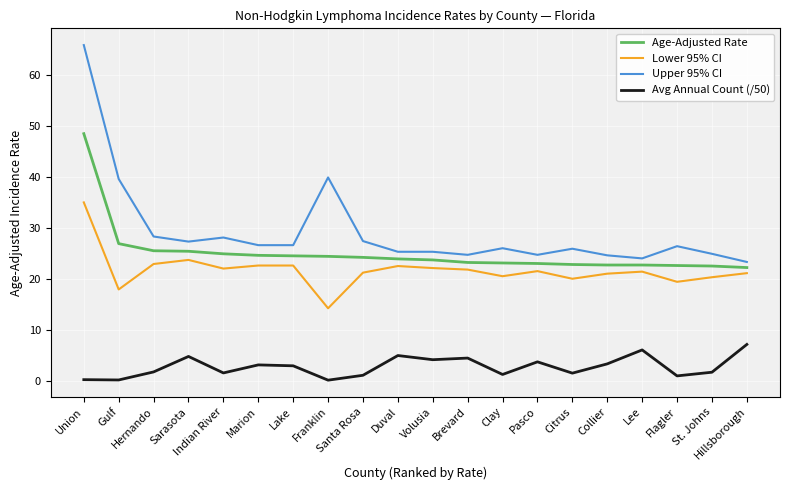

Which series changed the most between Gulf and Flagler?

Upper 95% CI